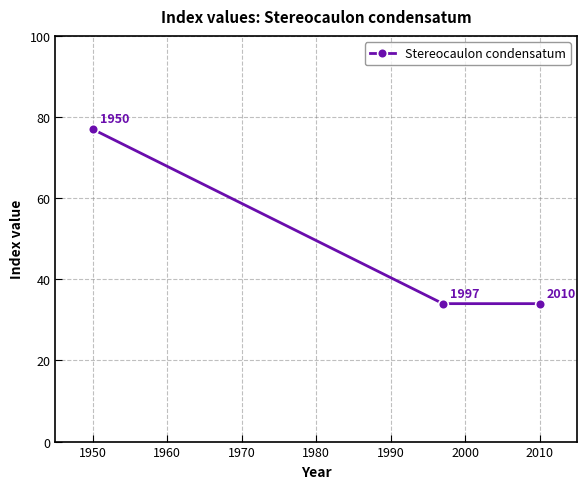

How many values are between 34 and 77?

3